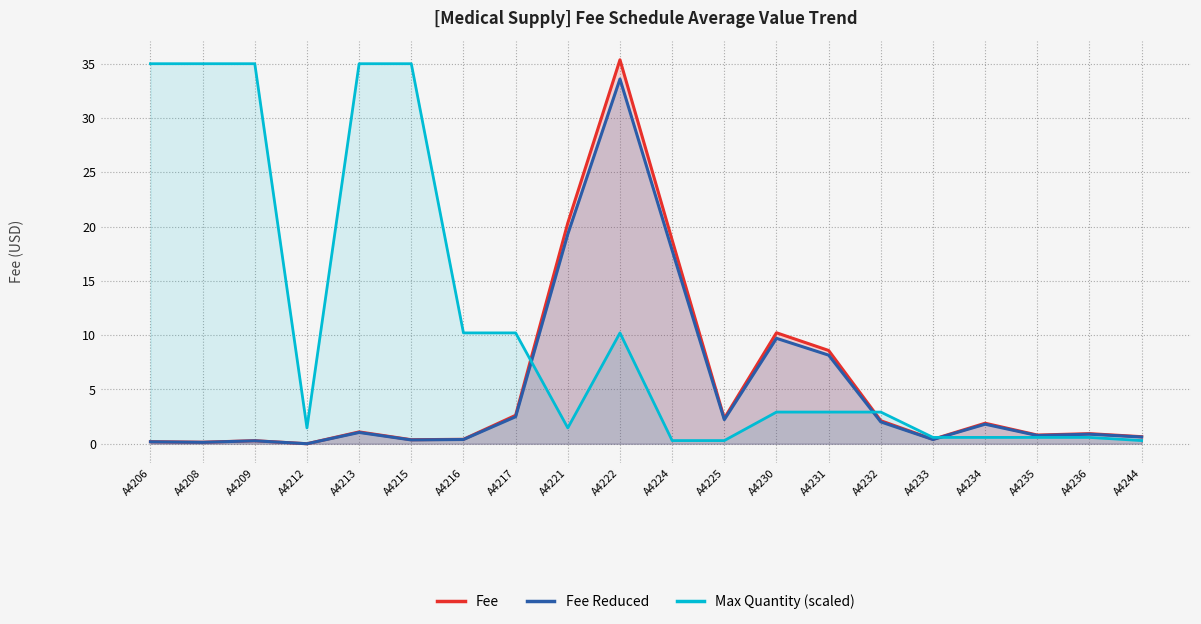

How many intersections are there between Fee and Max Quantity (scaled)?

3